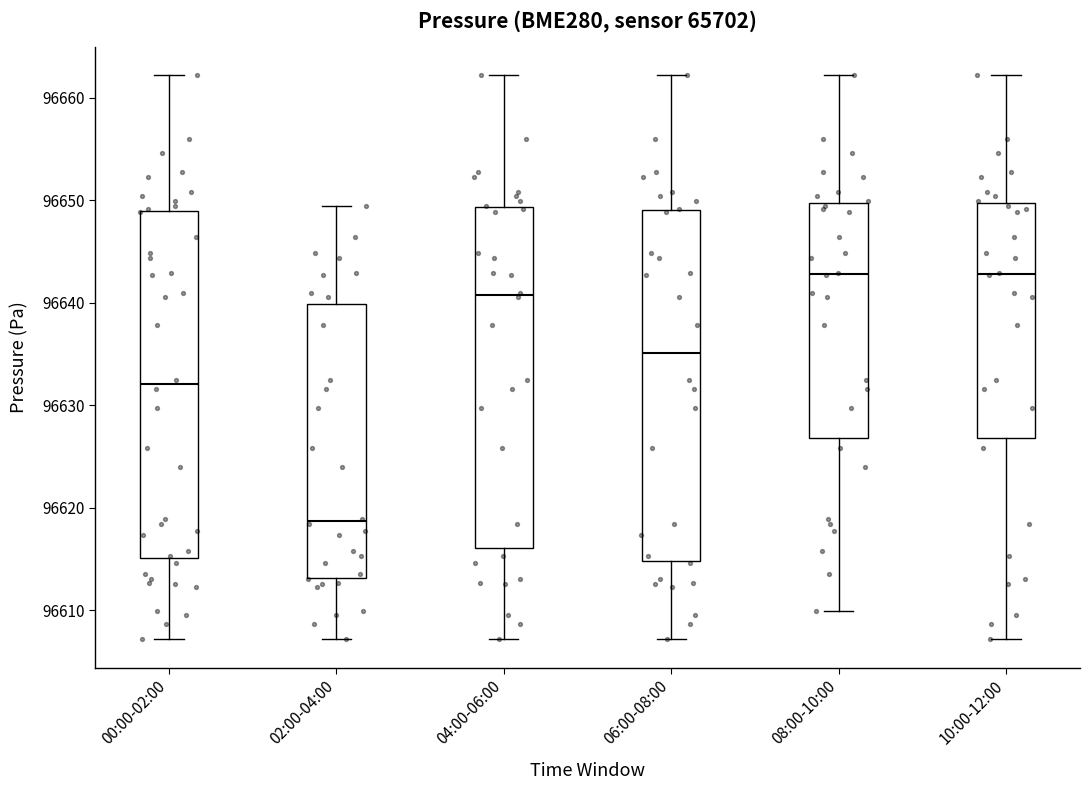

Reading left to right, transcribe this box plot: for each box, give where its median line is, the range the box spans, and where its two whiskers end, as read against the y-axis. The values are not printed on the chart, so give them approximately, as read against the axis.

00:00-02:00: median 96632, box 96615 to 96649, whiskers 96607 to 96662
02:00-04:00: median 96619, box 96613 to 96640, whiskers 96607 to 96649
04:00-06:00: median 96641, box 96616 to 96649, whiskers 96607 to 96662
06:00-08:00: median 96635, box 96615 to 96649, whiskers 96607 to 96662
08:00-10:00: median 96643, box 96627 to 96650, whiskers 96610 to 96662
10:00-12:00: median 96643, box 96627 to 96650, whiskers 96607 to 96662